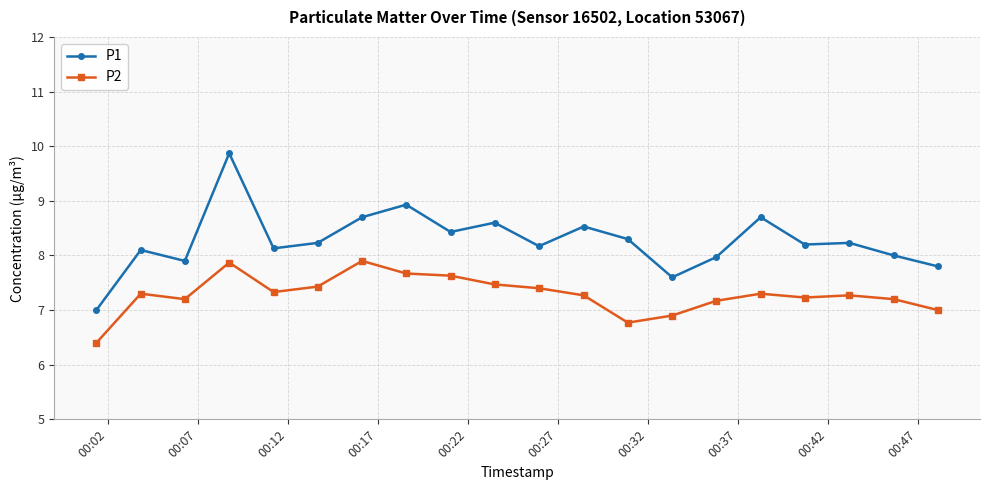

What is the smallest value displayed?

6.4